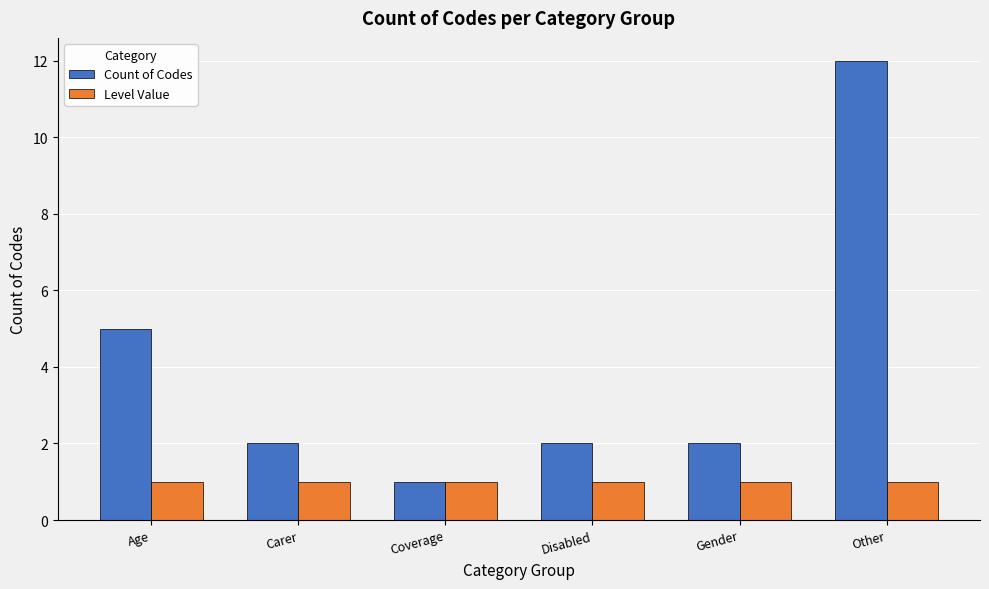

What is the minimum value shown in the chart?

1